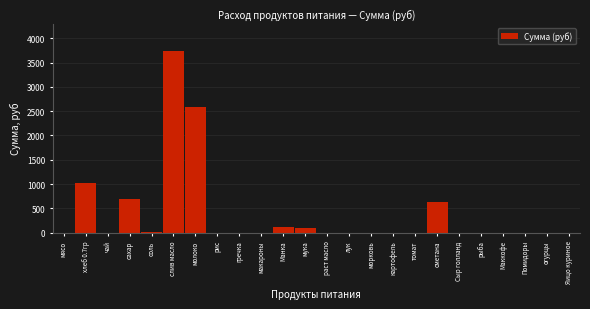

Which category has the highest value across all series?

слив масло